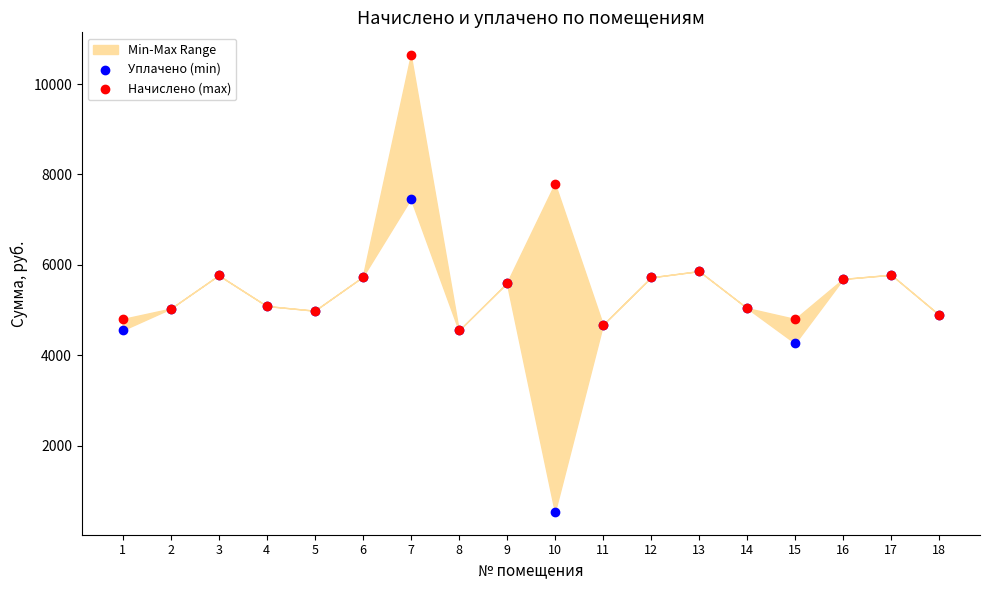

In the Уплачено (min) series, what Y value is closest to 4001?

4270.1